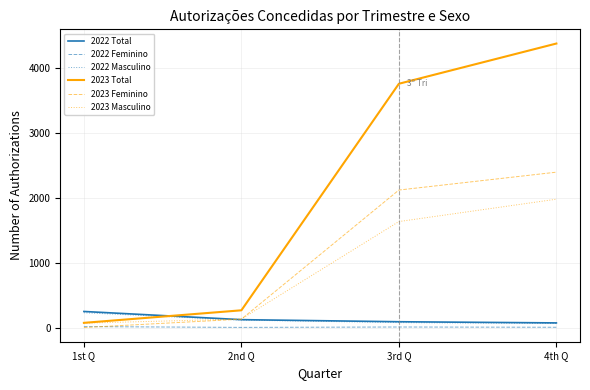

True or false: 2022 Feminino has more than 1 interior local peaks.

False